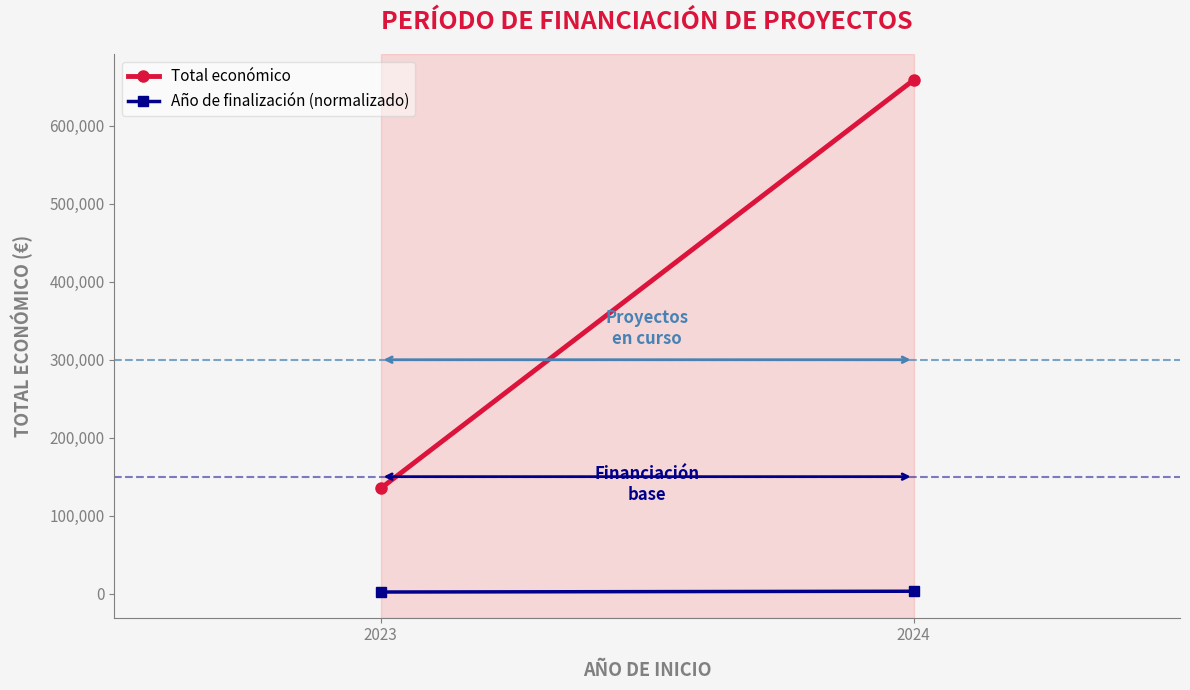

Between 2023 and 2024, which series saw the biggest shift?

Total económico